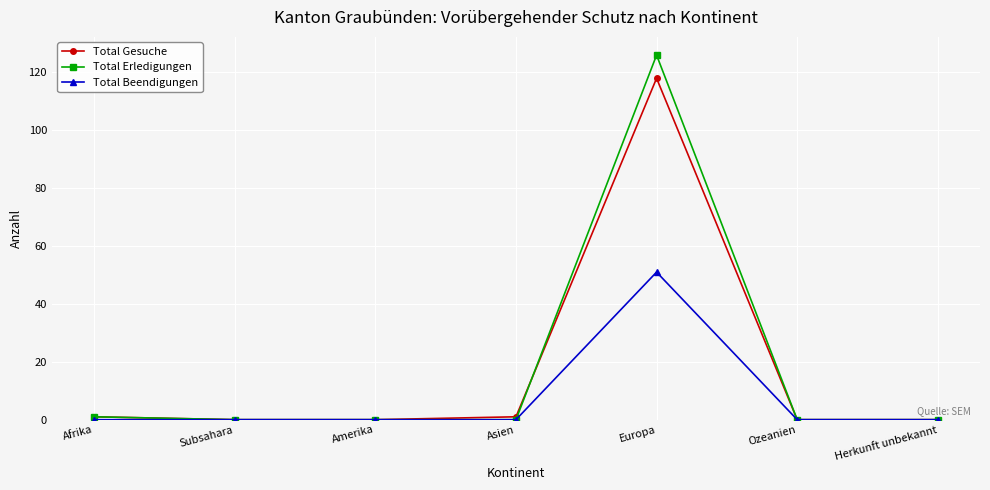

What are all the series names shown in the legend?

Total Gesuche, Total Erledigungen, Total Beendigungen